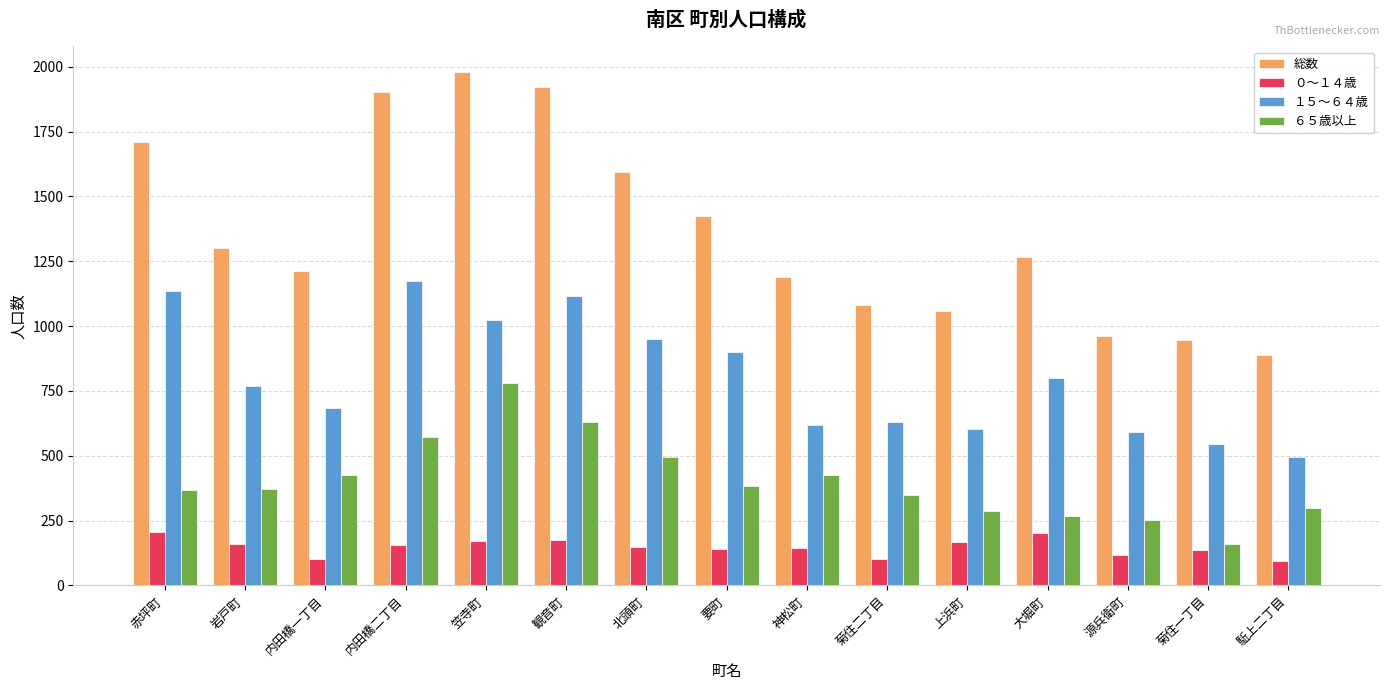

How many bars are there in each group?

4